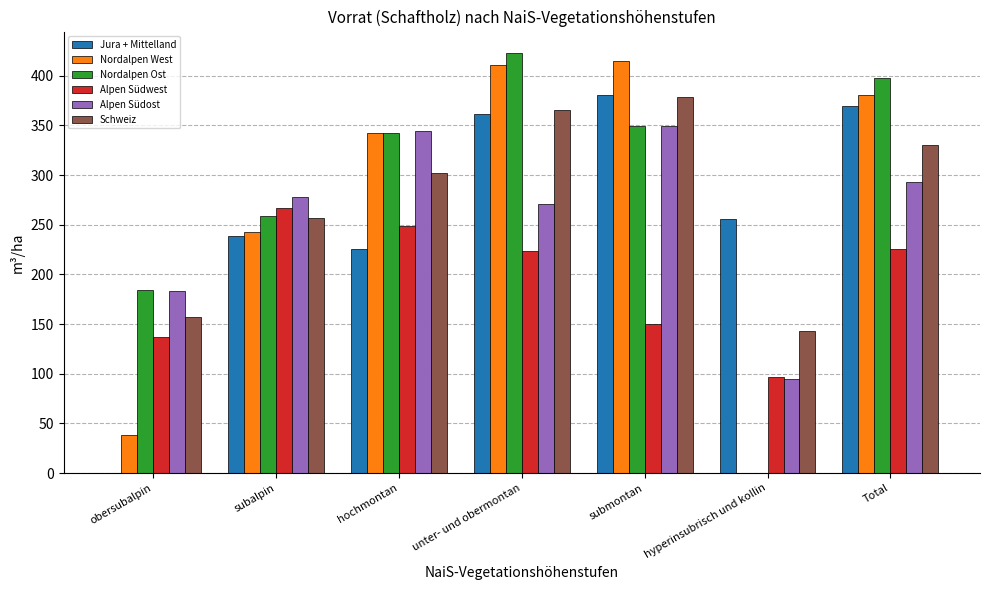

Reading left to right, transcribe all the data shown in this chart.

Jura + Mittelland: 0.0	238.8	225.4	361.6	380.3	256.1	369.2
Nordalpen West: 37.9	243.2	342.9	410.9	415.2	0.0	380.9
Nordalpen Ost: 184.2	258.8	342.9	423.4	349.4	0.0	397.7
Alpen Südwest: 137.1	267.2	249.3	224.0	150.1	97.0	226.0
Alpen Südost: 183.6	277.9	344.6	270.7	349.0	95.0	293.0
Schweiz: 157.6	257.3	301.9	365.4	378.2	143.5	330.5